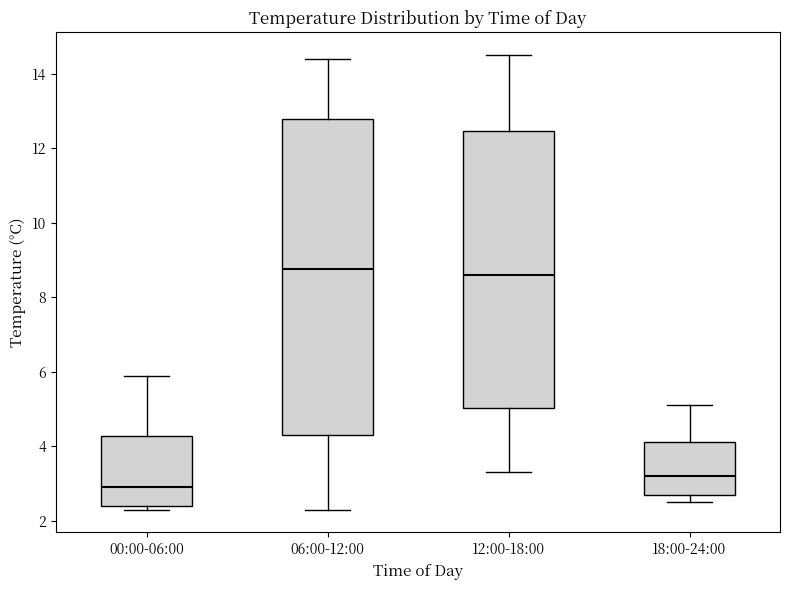

Reading left to right, read every box against the y-axis: the position of its median line, the range the box covers, and the ends of its whiskers. The values are not printed on the chart, so give them approximately, as read against the axis.

00:00-06:00: median 3.0, box 2.4 to 4.2, whiskers 2.4 (just below the box's lower edge) to 6.0
06:00-12:00: median 8.8, box 4.4 to 12.8, whiskers 2.4 to 14.4
12:00-18:00: median 8.6, box 5.0 to 12.4, whiskers 3.4 to 14.6
18:00-24:00: median 3.2, box 2.8 to 4.2, whiskers 2.6 to 5.2